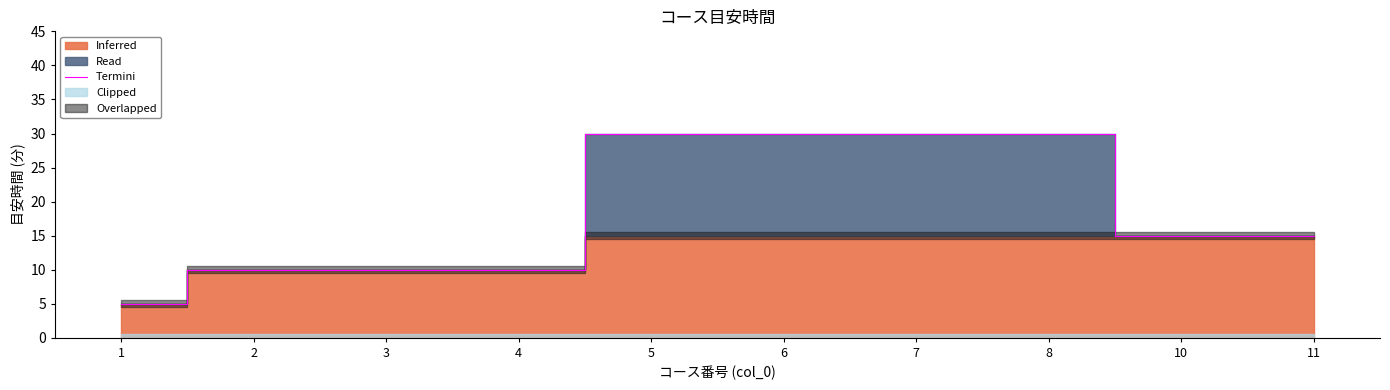

How many lines are shown in the chart?

1